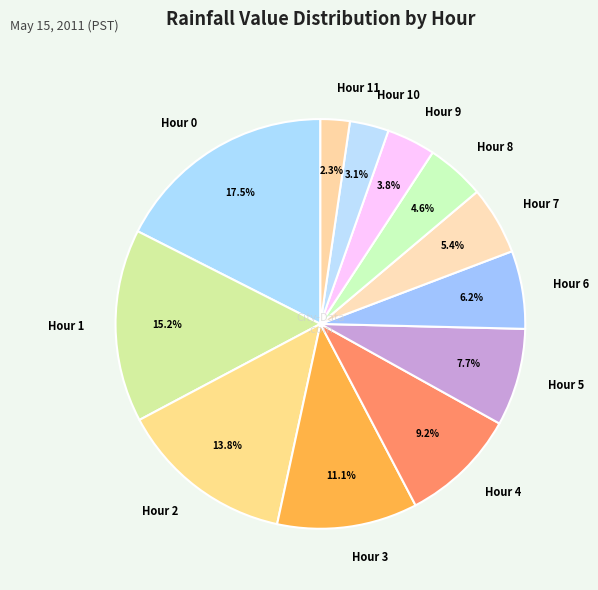

Is there a majority slice in this chart?

No